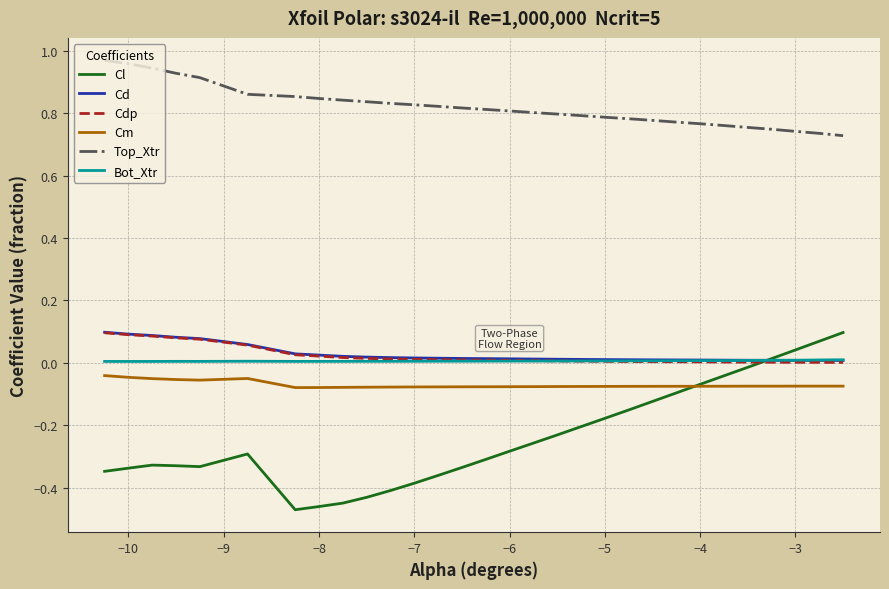

Which series has the largest range (max minus min)?

Cl